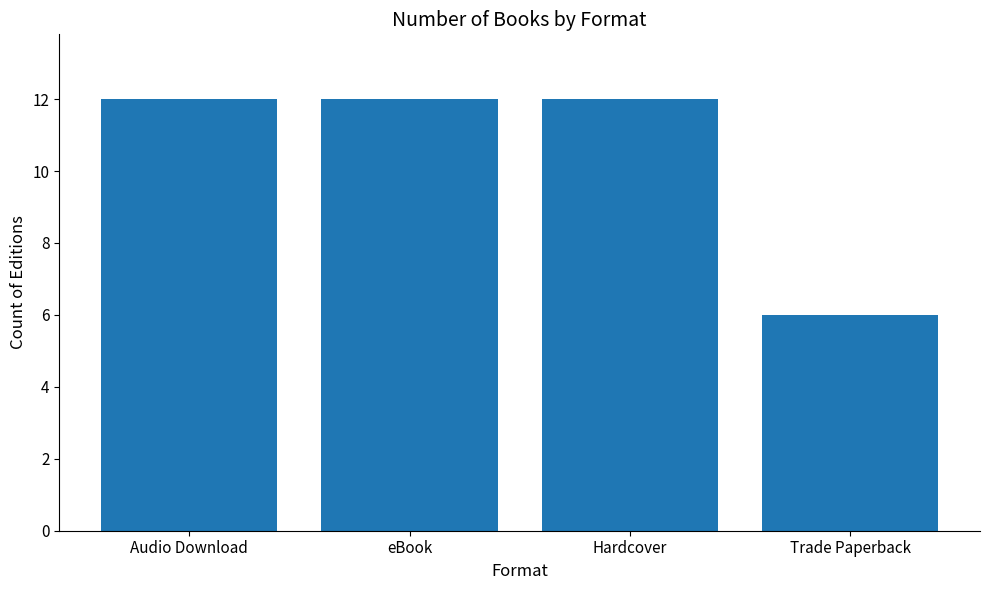

The value at eBook is 6. True or false?

False